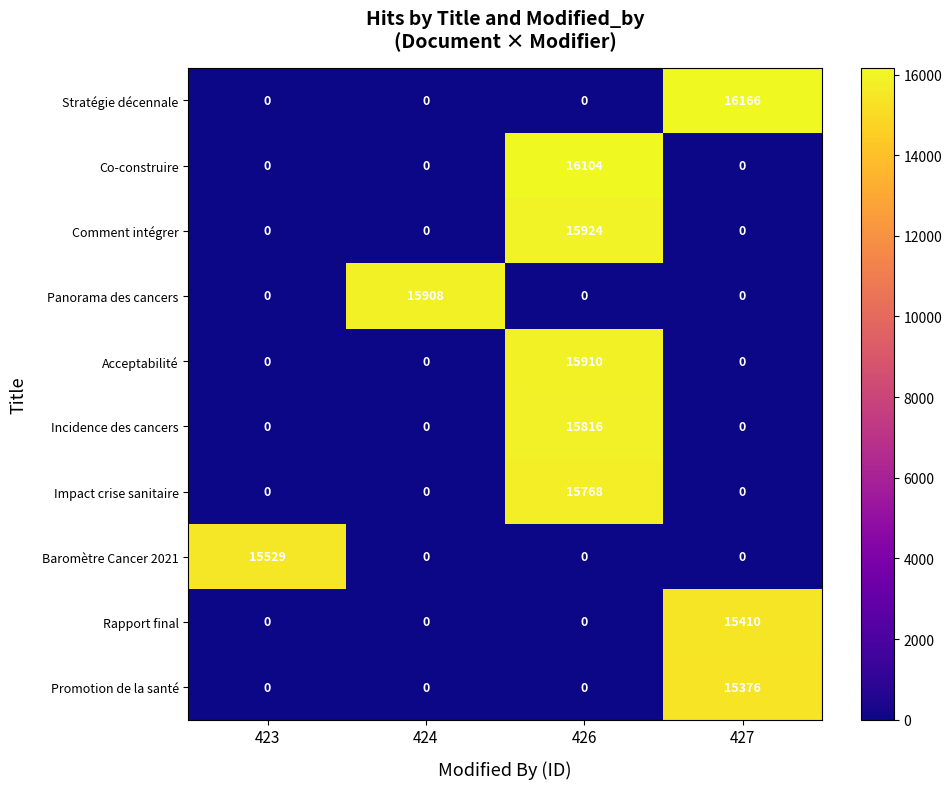

Count the Co-construire values in the range 0 to 16104.

4